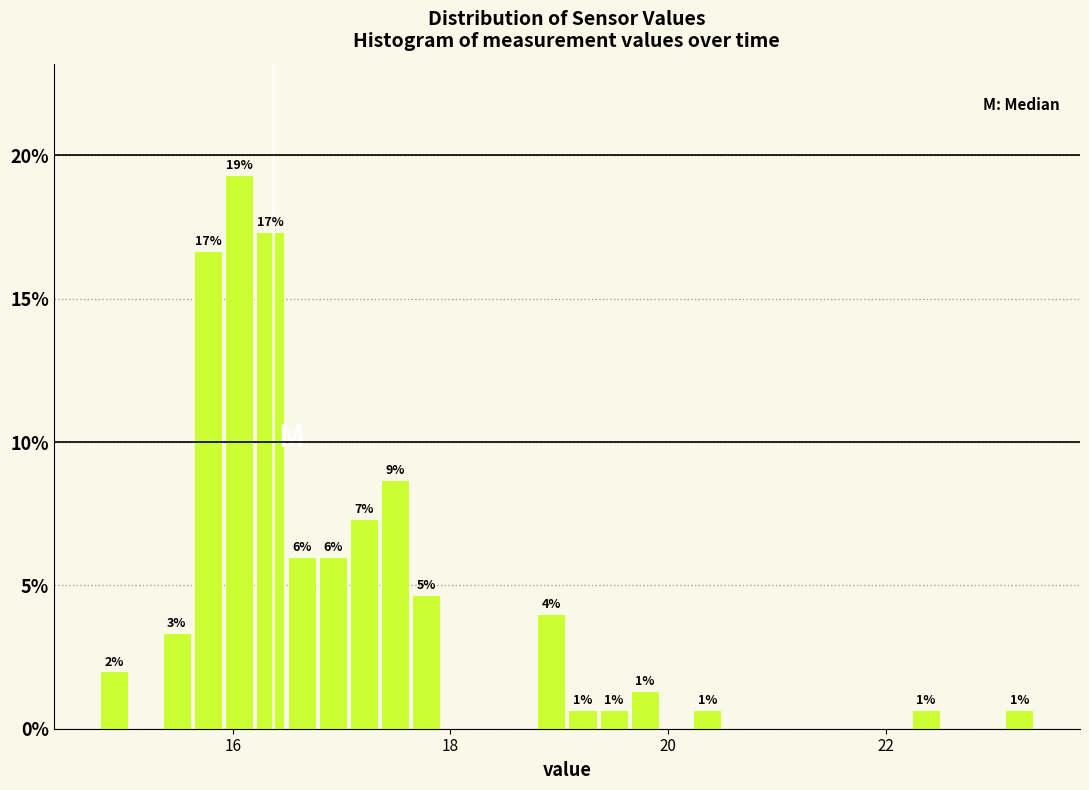

Around what value on the x-axis is the tallest bar? Give the approximate position of its centre, as read against the axis.

16.0